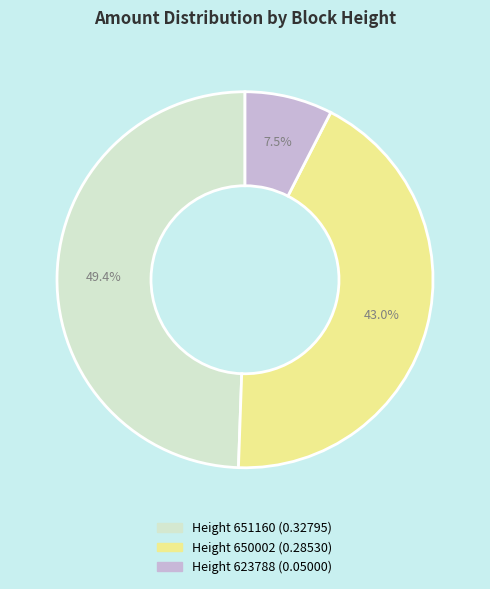

What percentage do Height 651160 (0.32795) and Height 623788 (0.05000) together represent?

57.0%